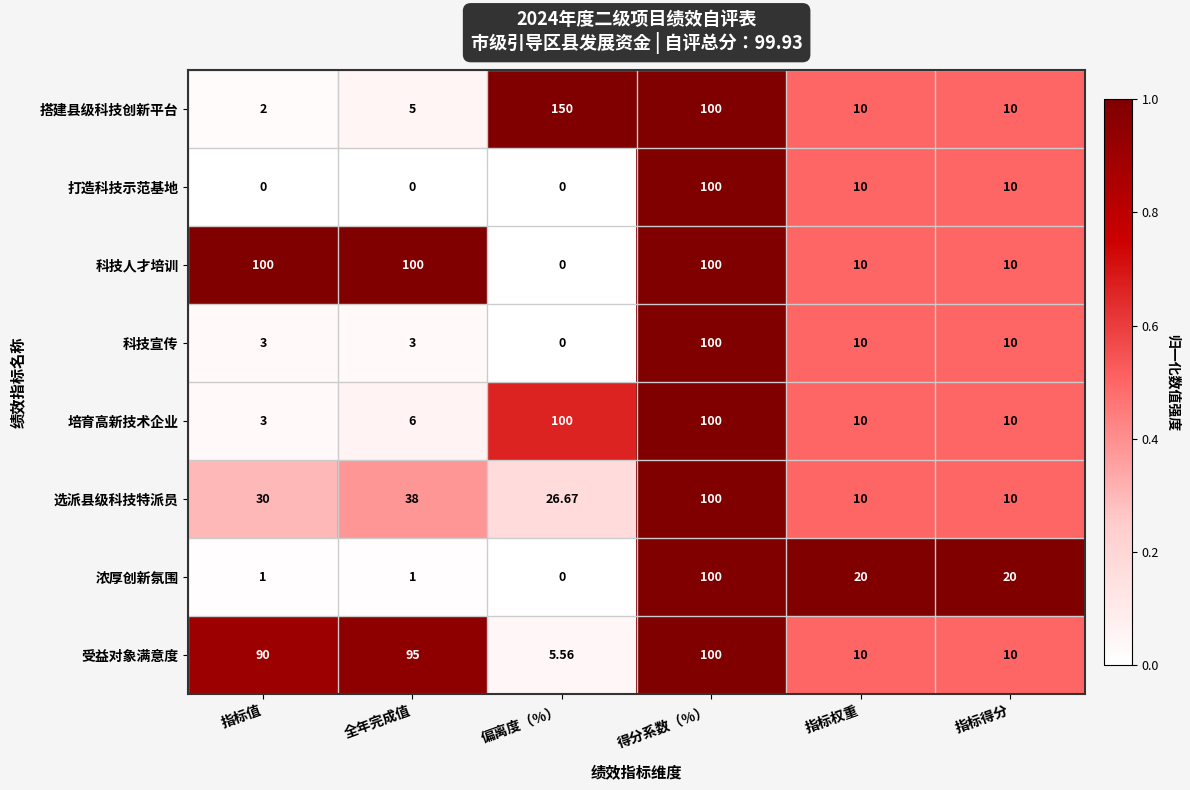

Which series has the widest spread of values?

搭建县级科技创新平台